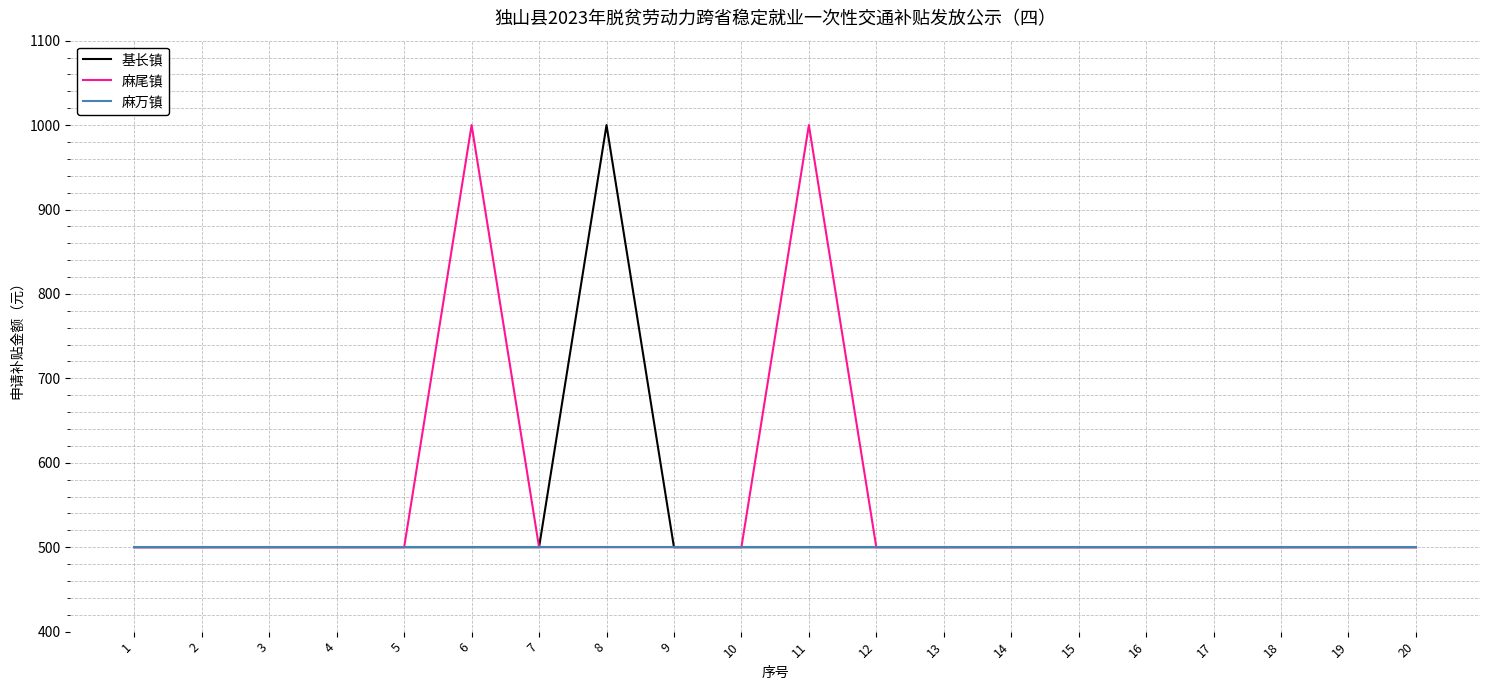

The value of 麻尾镇 at 20 is 294. True or false?

False